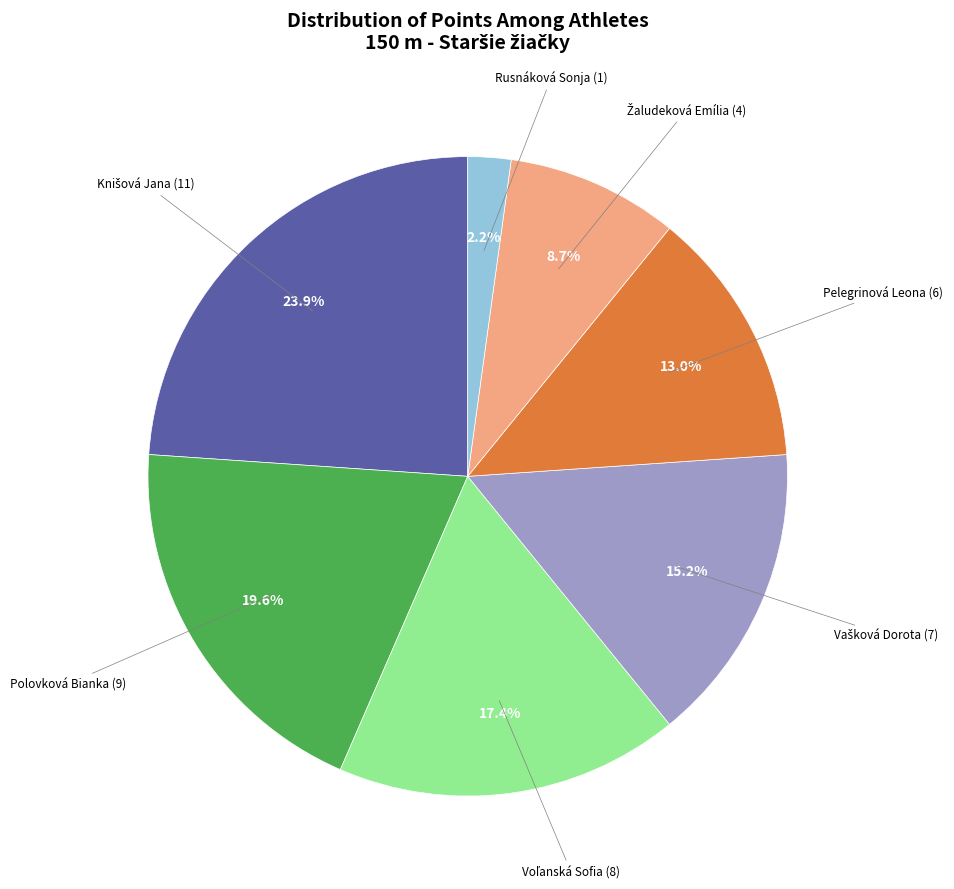

Is there a majority slice in this chart?

No